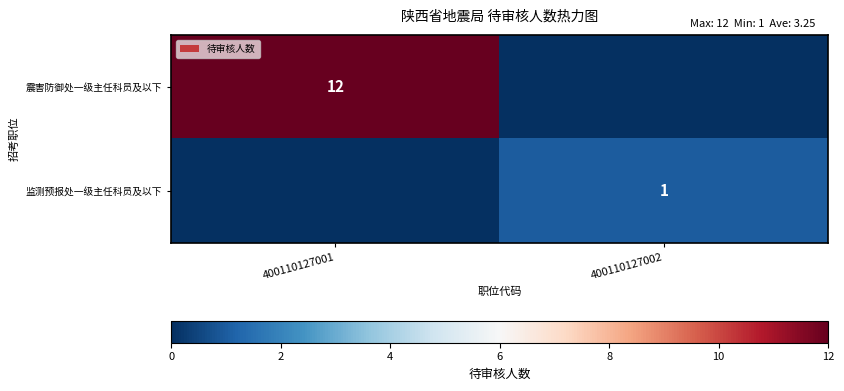

The value of 震害防御处一级主任科员及以下 at 400110127001 is 12. True or false?

True